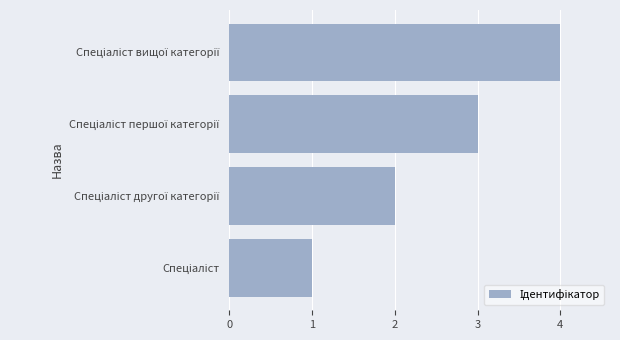

Count the number of data series in this chart.

1